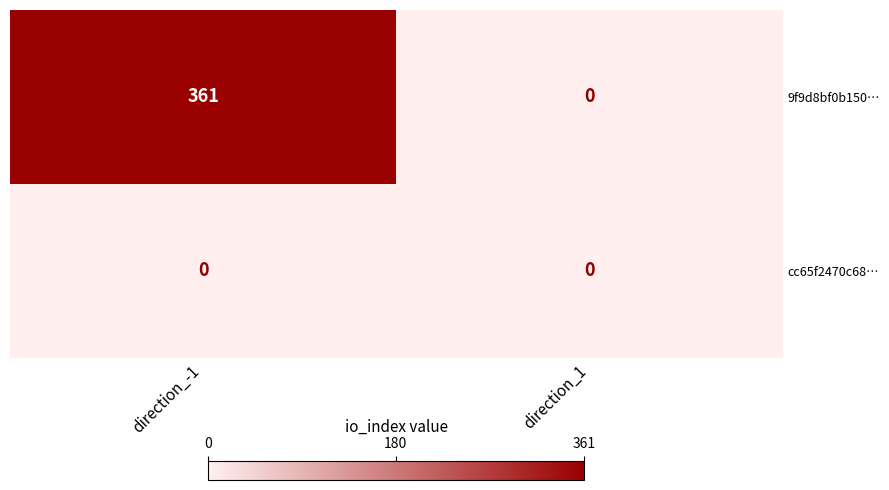

What is the maximum value shown in the chart?

361